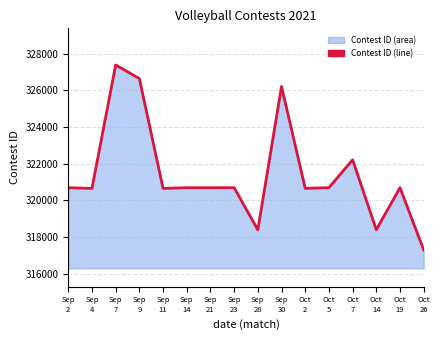

Reading left to right, transcribe all the data shown in this chart.

Sep
2=320684	Sep
4=320649	Sep
7=327385	Sep
9=326643	Sep
11=320650	Sep
14=320685	Sep
21=320686	Sep
23=320687	Sep
28=318388	Sep
30=326211	Oct
2=320651	Oct
5=320688	Oct
7=322210	Oct
14=318391	Oct
19=320689	Oct
26=317288